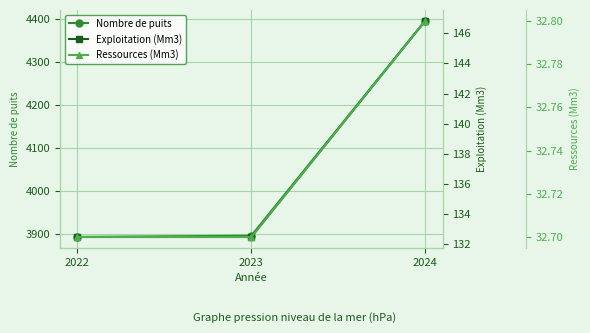

What is the value of the Exploitation (Mm3) point at the 2nd from the left?

132.4